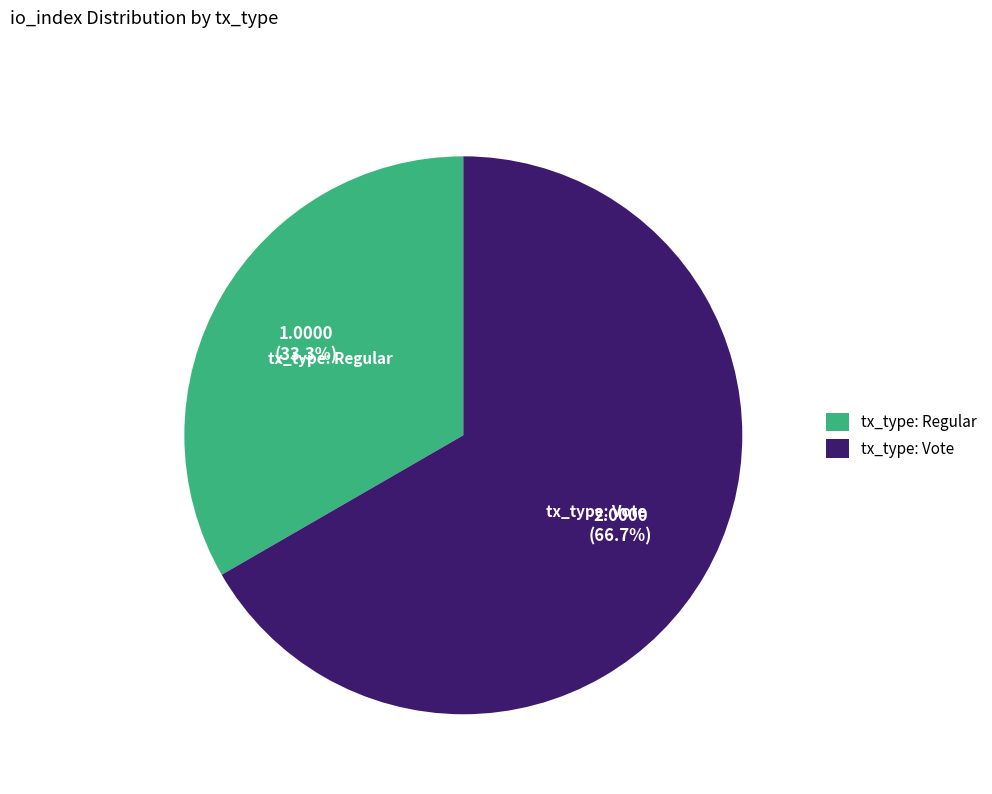

Combined, do tx_type: Regular and tx_type: Vote account for over 50%?

Yes